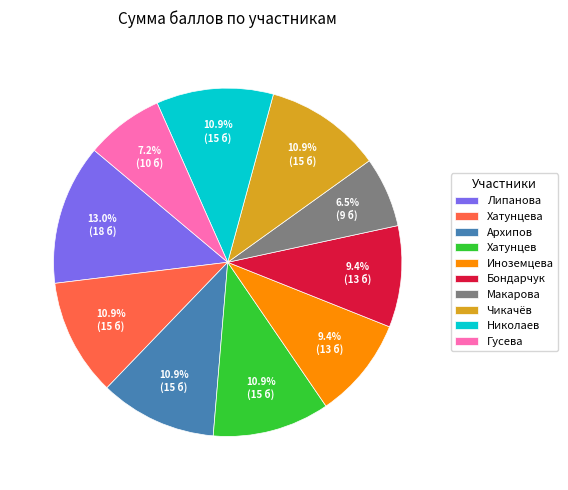

True or false: Николаев accounts for 20% of the total.

False